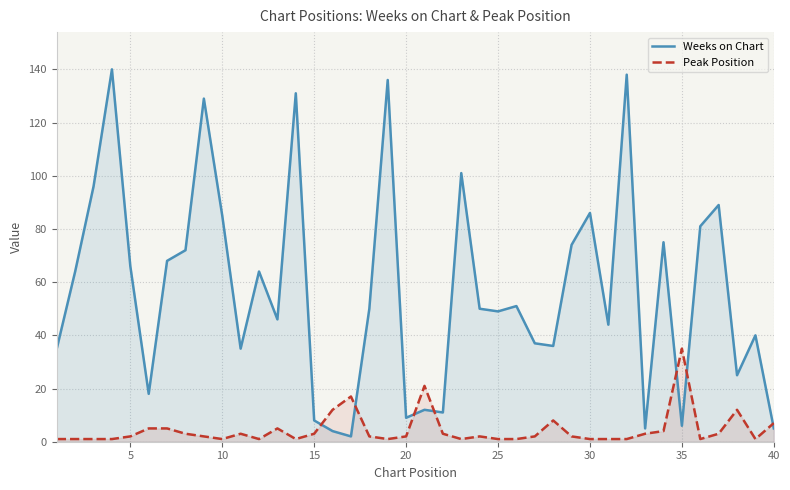

What is the difference between the maximum and minimum values in the Peak Position series?

34